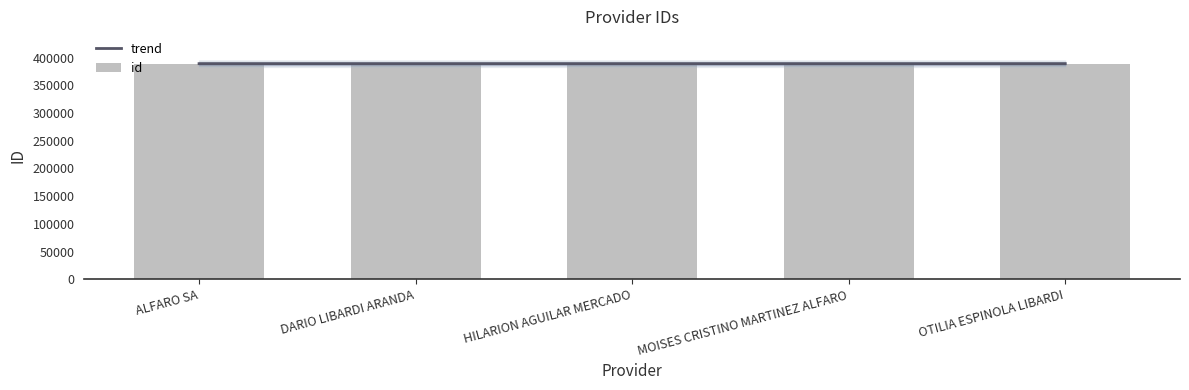

Which series has the largest range (max minus min)?

id